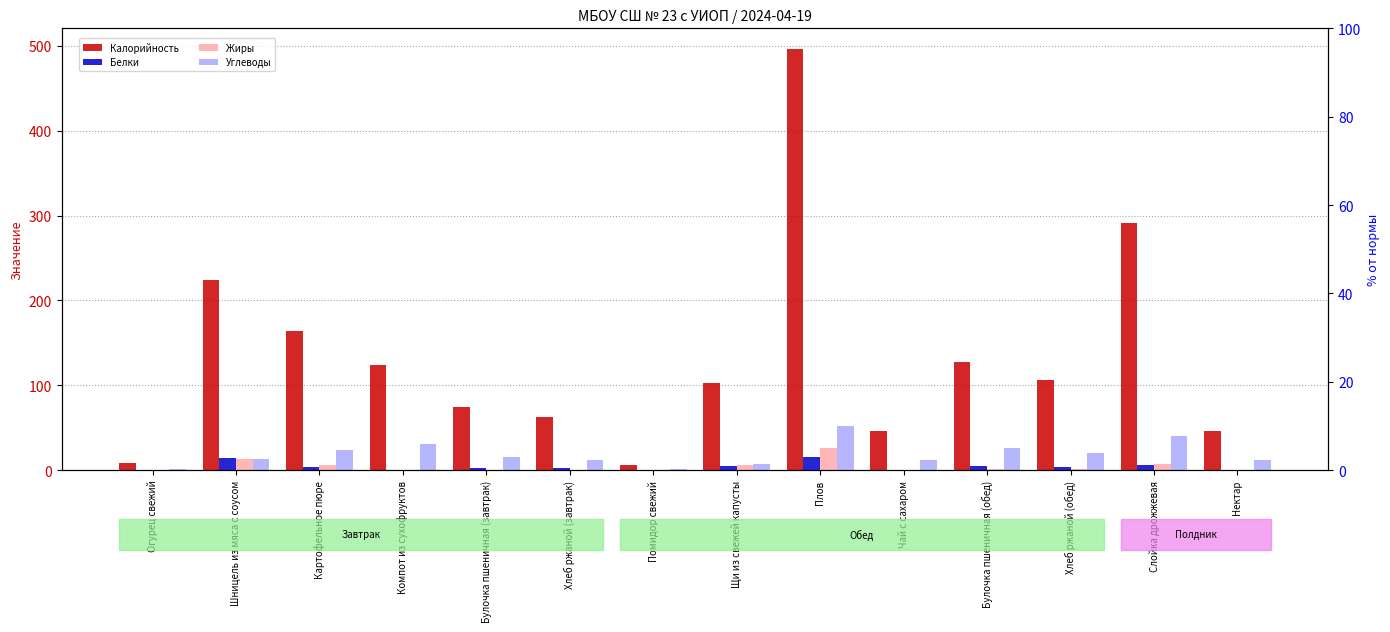

What is the greatest value displayed?

496.0